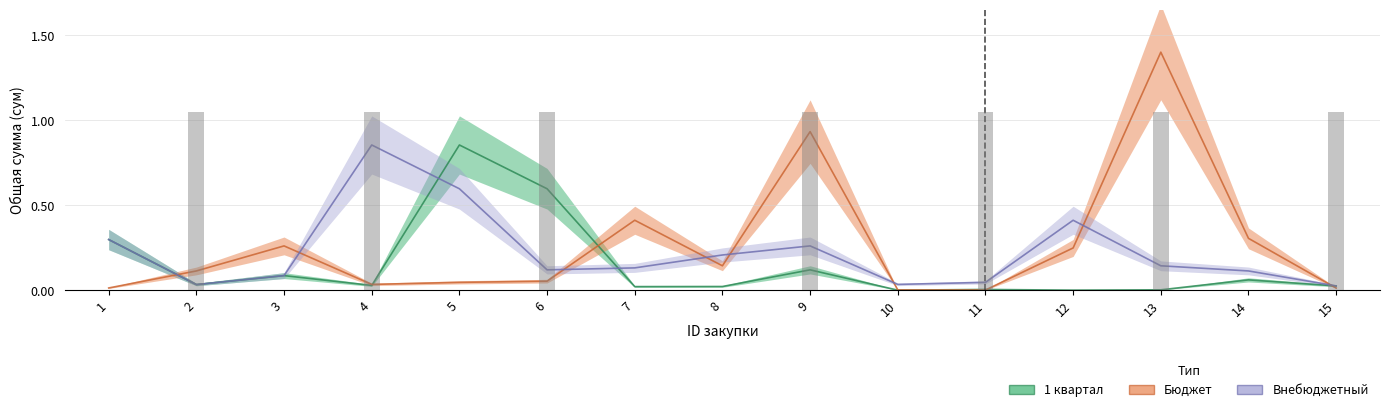

Between 5 and 12, which series saw the biggest shift?

1 квартал